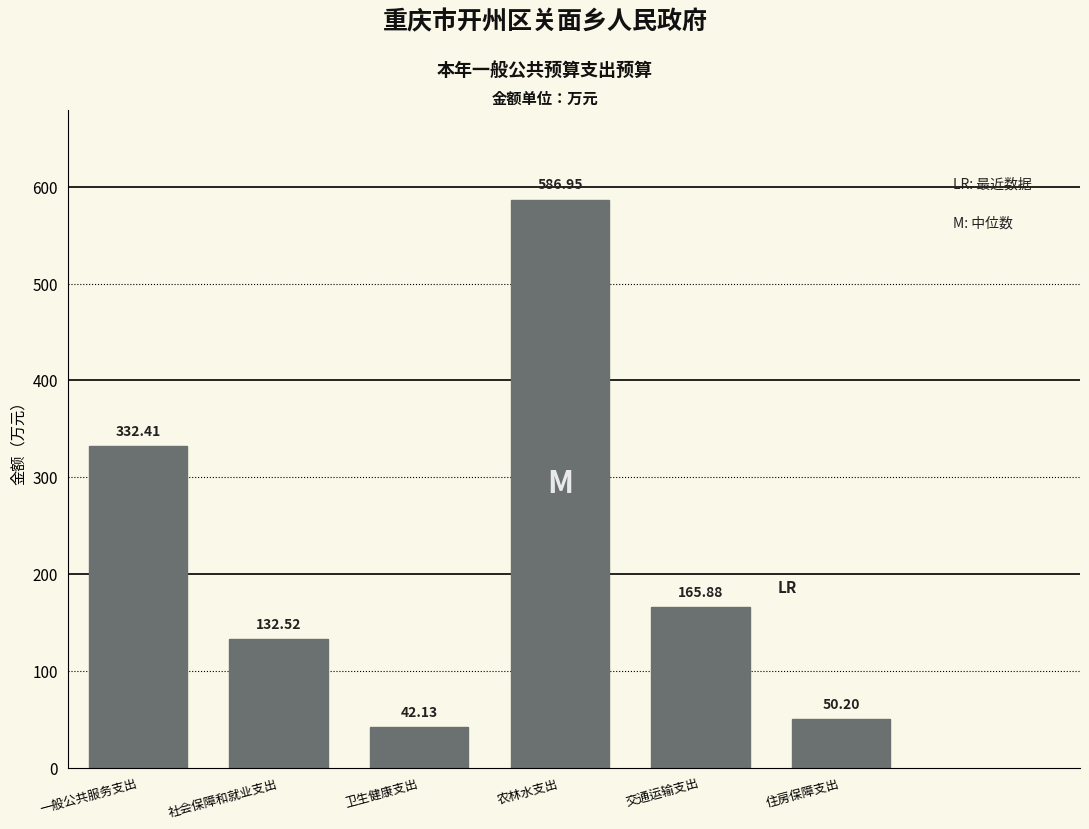

What is the label of the 5th bar from the right?

社会保障和就业支出